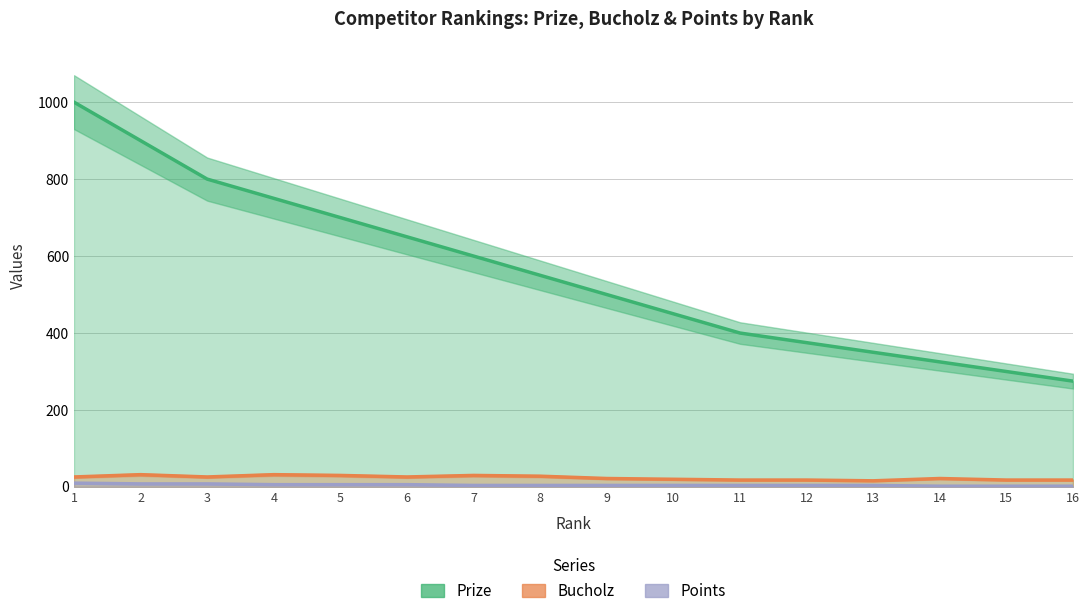

True or false: Prize has more than 1 points higher than both neighbors.

False